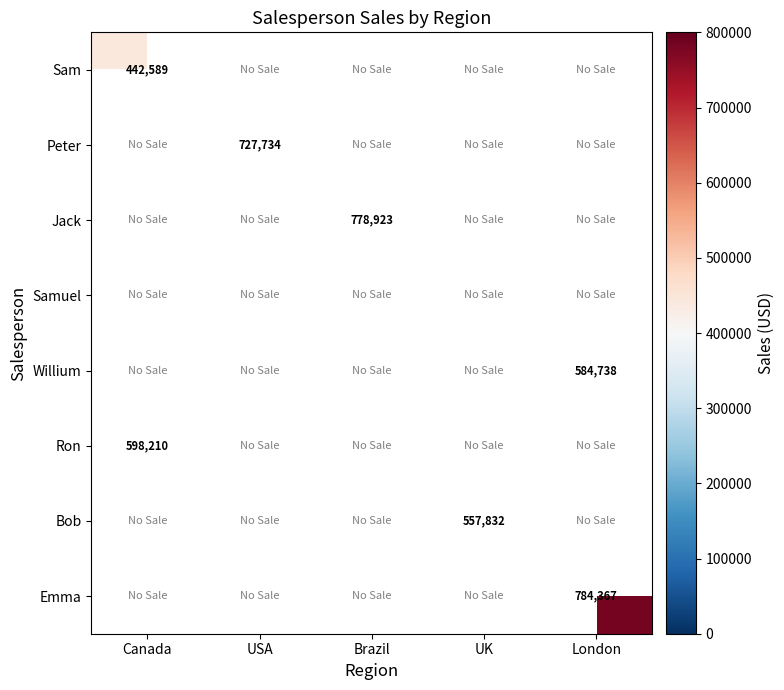

The Sam series shows 442589 at Canada. True or false?

True